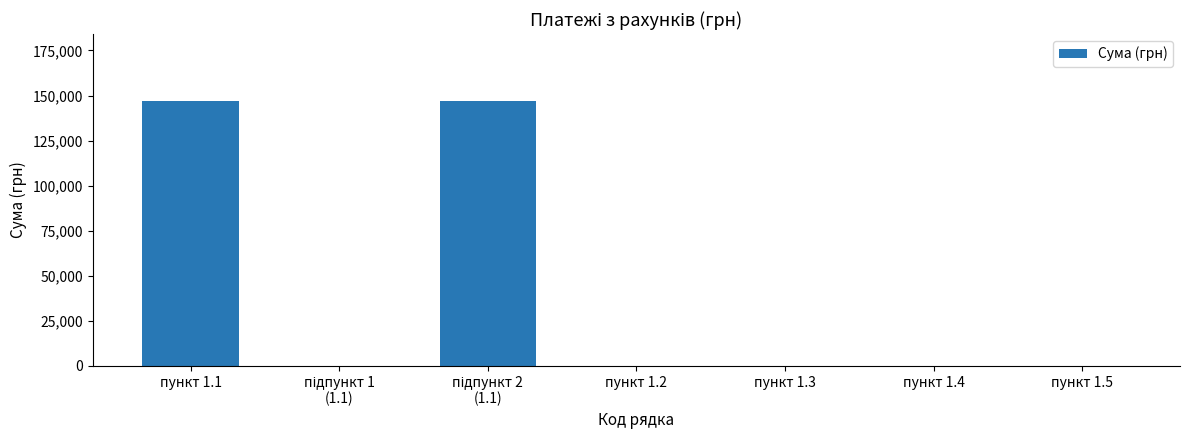

What is the sum of all values?

294429.5